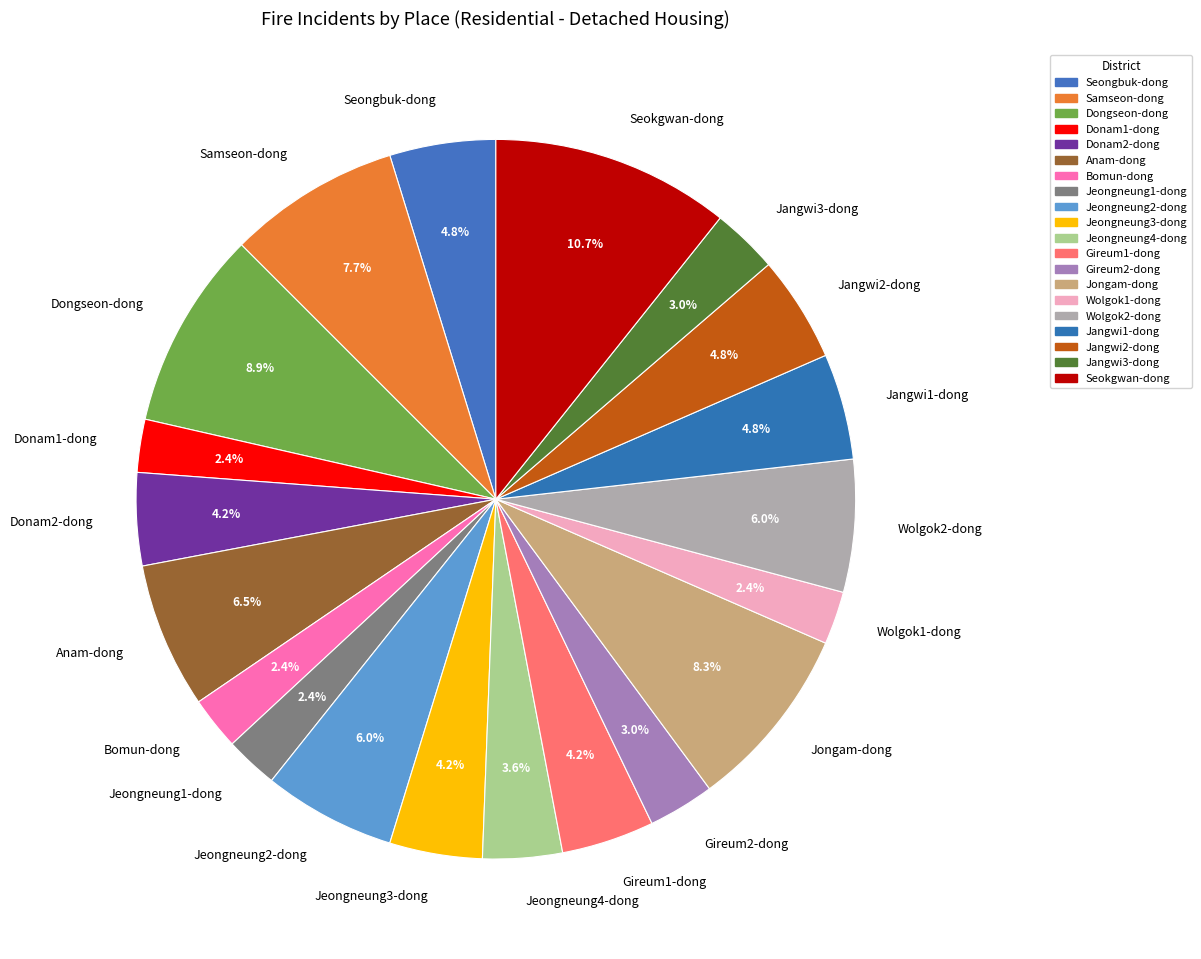

What is the total percentage of Jongam-dong and Jeongneung1-dong?

10.7%